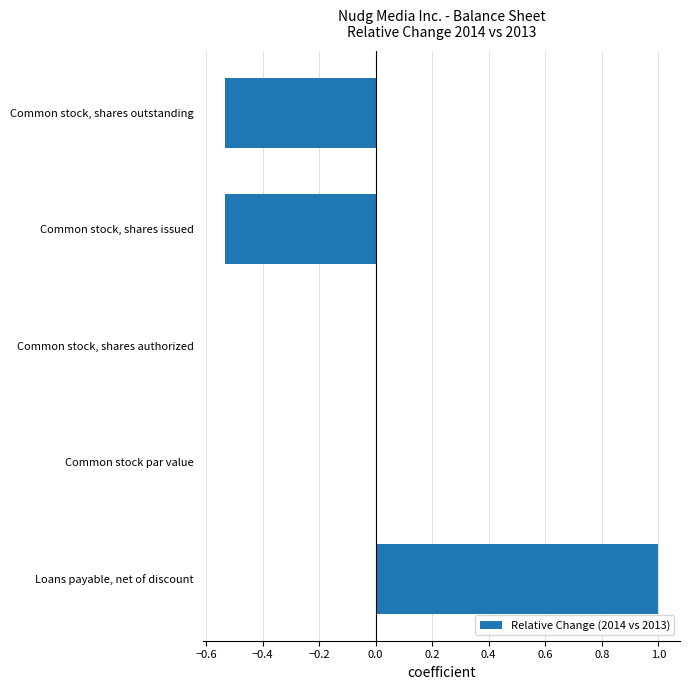

What is the greatest value displayed?

1.0